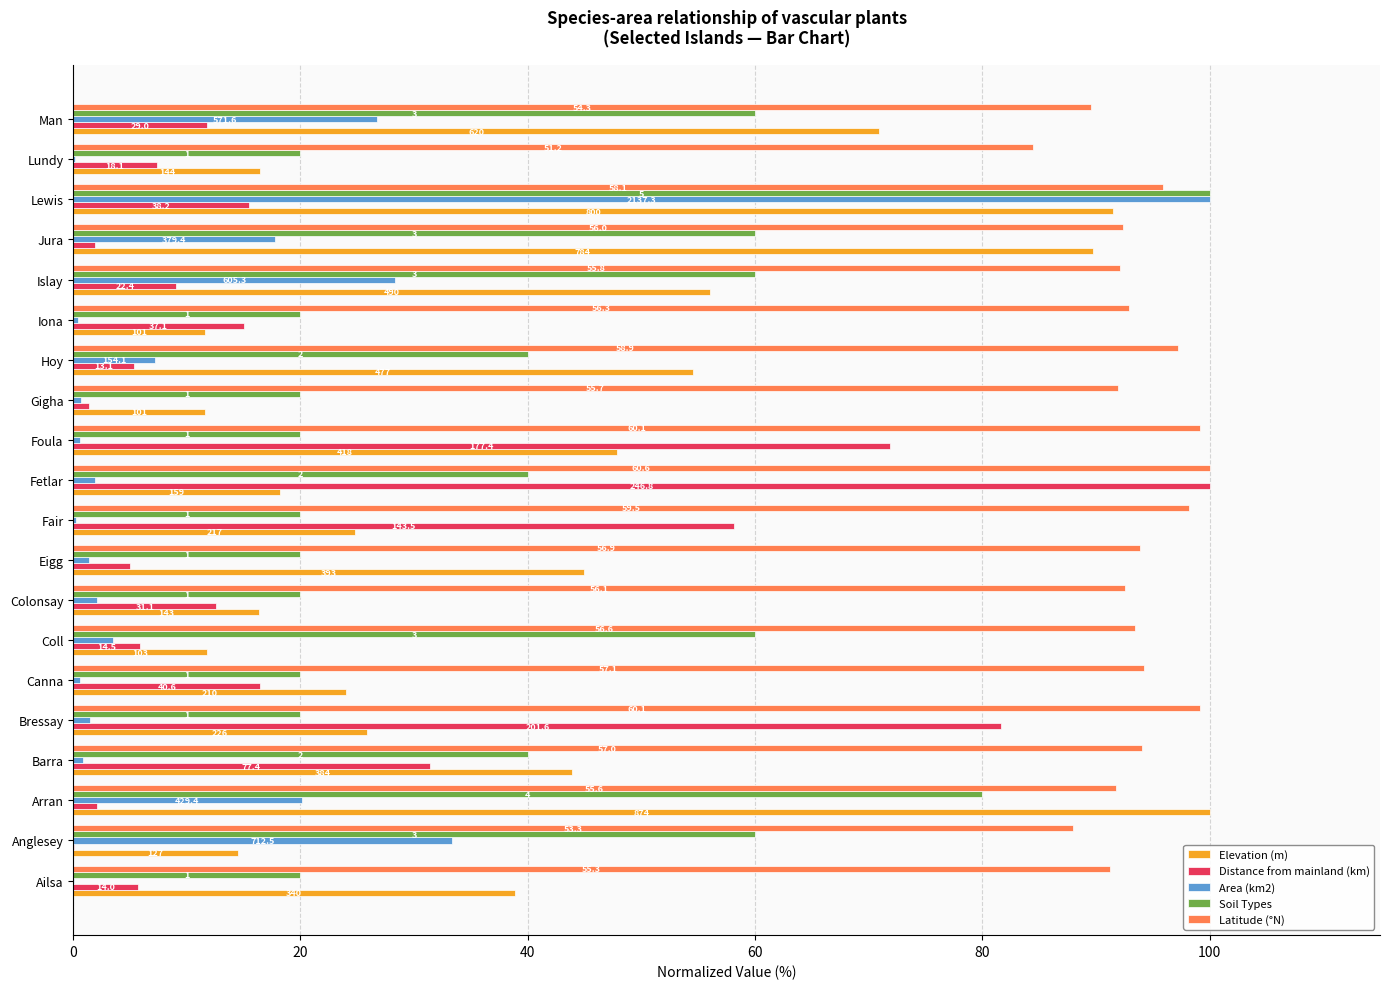

What are all the series names shown in the legend?

Elevation (m), Distance from mainland (km), Area (km2), Soil Types, Latitude (°N)